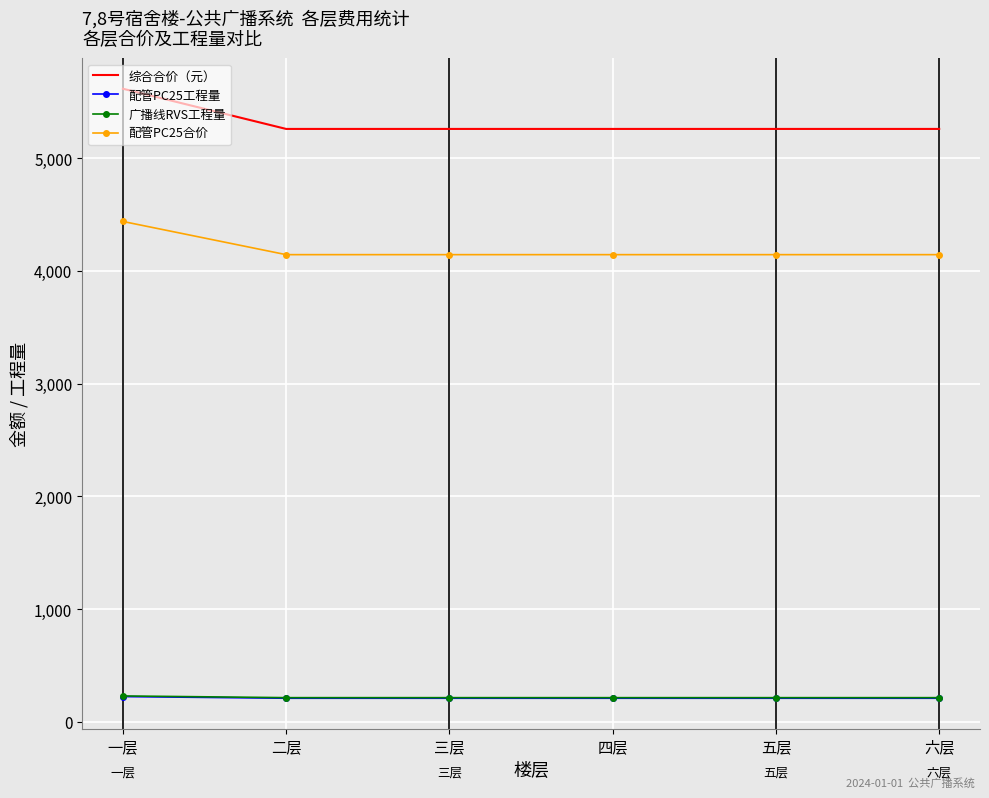

What is the total value across all series at 六层?

9827.5